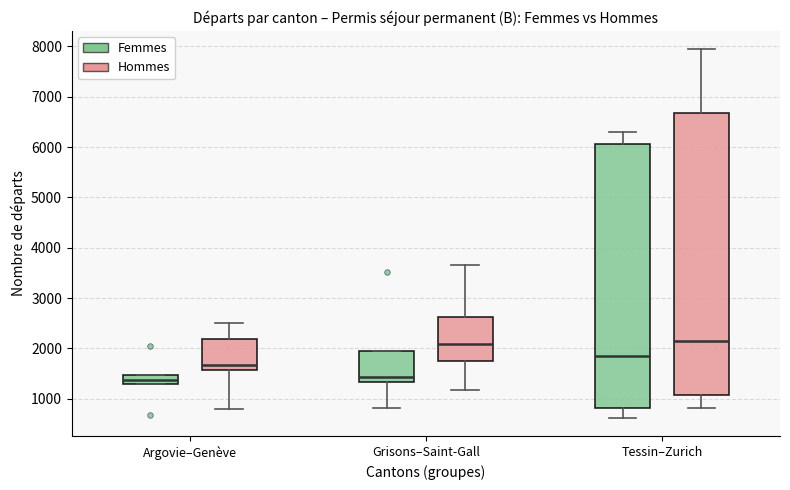

Where does the median line of the box for Tessin–Zurich (Femmes) sit on the y-axis? The values are not printed on the chart, so give them approximately, as read against the axis.

1800